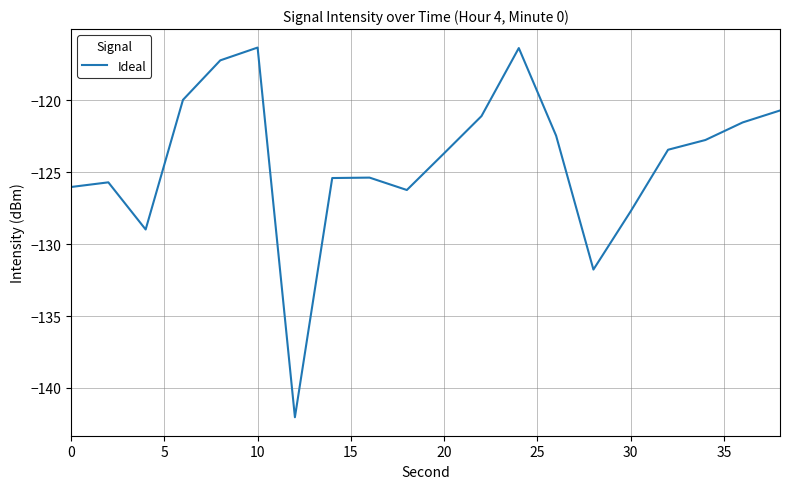

What is the maximum value shown in the chart?

-116.3